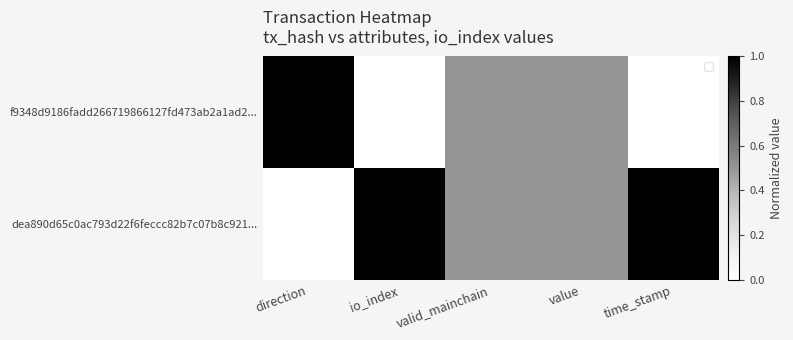

What is the sum of the values at time_stamp and valid_mainchain?

0.5